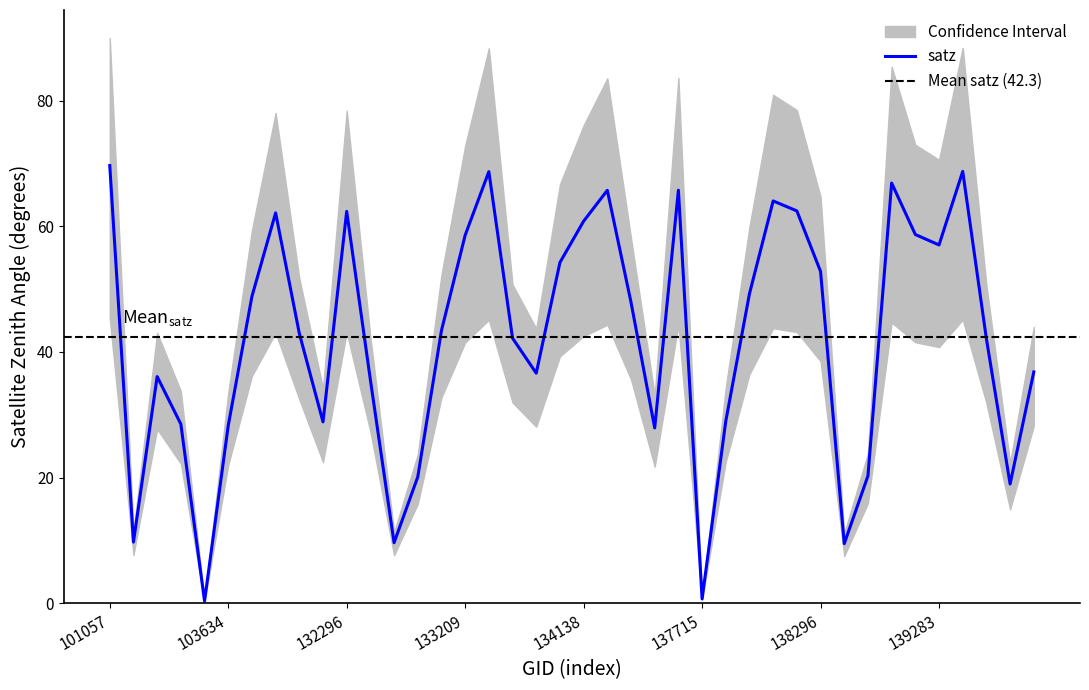

What is the maximum value for satz?

69.7